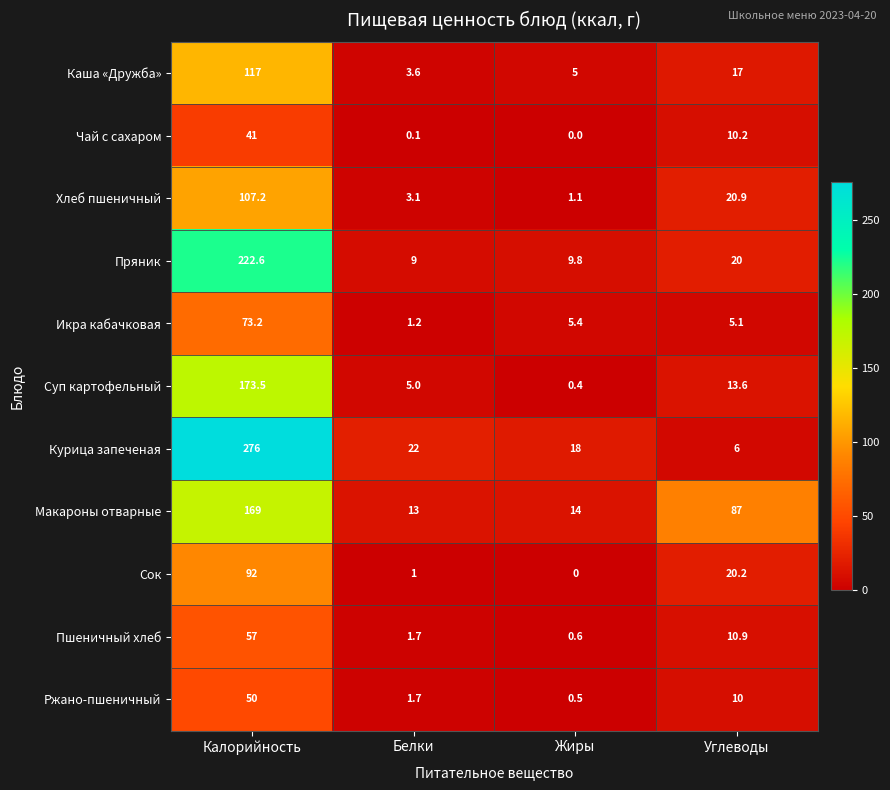

What is the total value across all series at Белки?

61.4